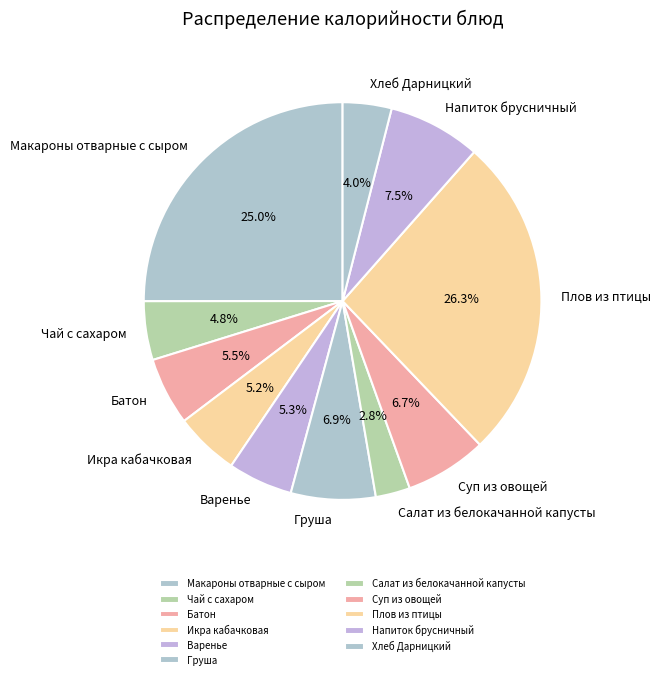

Which category has the smallest portion of the pie?

Салат из белокачанной капусты